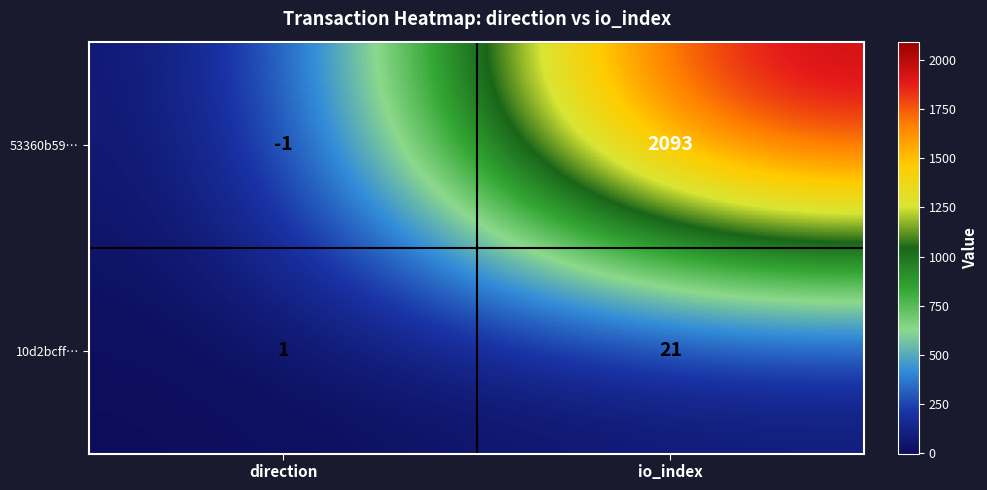

Rank the series by their maximum value, from lowest to highest.

10d2bcff…, 53360b59…